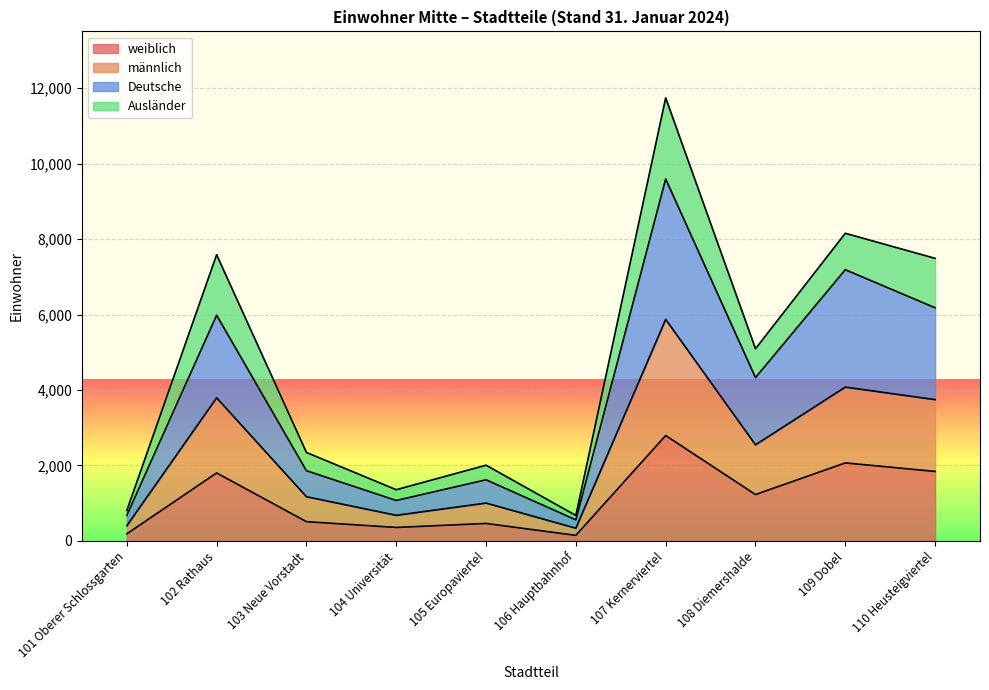

Which category has the lowest value across all series?

106 Hauptbahnhof